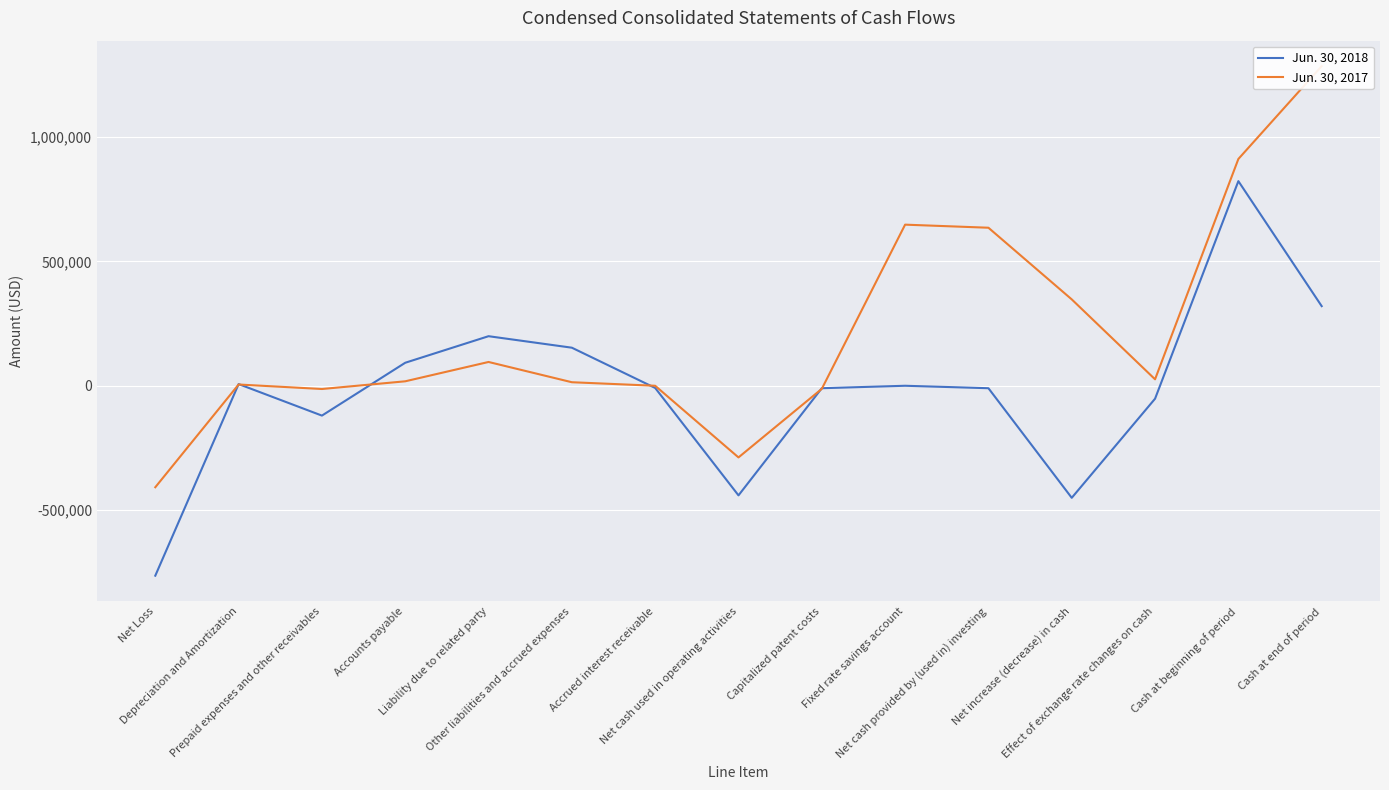

Reading right to left, list all the values displayed in this chart.

Jun. 30, 2018: Cash at end of period=319992	Cash at beginning of period=822335	Effect of exchange rate changes on cash=-52021	Net increase (decrease) in cash=-450322	Net cash provided by (used in) investing=-9865	Fixed rate savings account=0	Capitalized patent costs=-9865	Net cash used in operating activities=-440457	Accrued interest receivable=-8809	Other liabilities and accrued expenses=152976	Liability due to related party=199193	Accounts payable=92470	Prepaid expenses and other receivables=-119909	Depreciation and Amortization=6776	Net Loss=-763154
Jun. 30, 2017: Cash at end of period=1284443	Cash at beginning of period=911359	Effect of exchange rate changes on cash=25958	Net increase (decrease) in cash=347126	Net cash provided by (used in) investing=635092	Fixed rate savings account=647450	Capitalized patent costs=-12358	Net cash used in operating activities=-287966	Accrued interest receivable=0	Other liabilities and accrued expenses=14200	Liability due to related party=95617	Accounts payable=17949	Prepaid expenses and other receivables=-13014	Depreciation and Amortization=5069	Net Loss=-407787